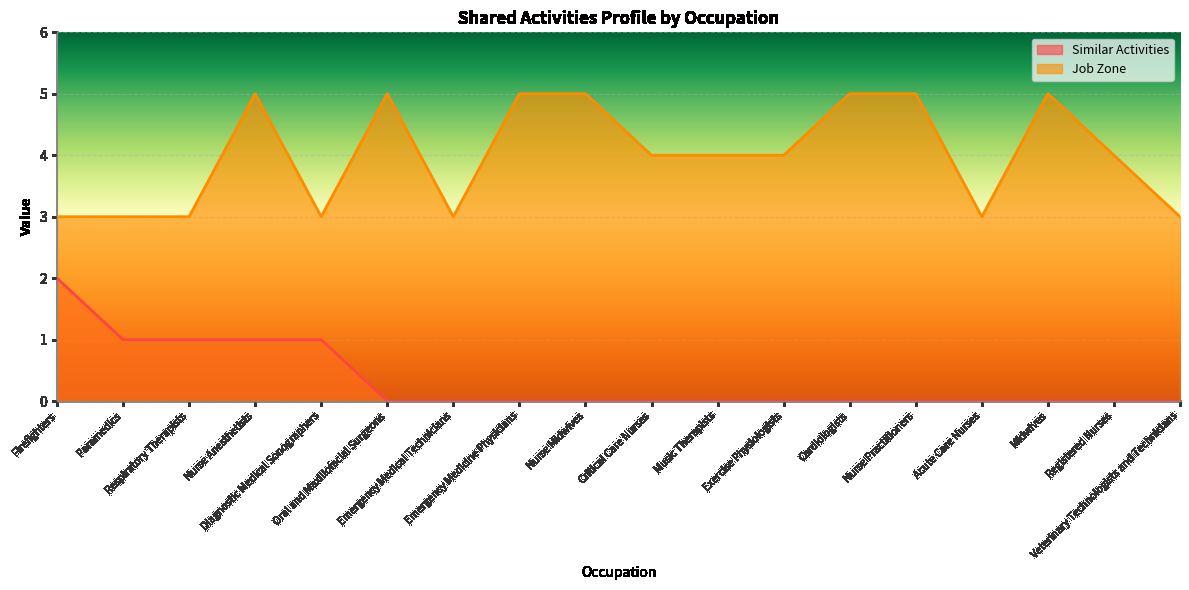

What is the difference between the maximum and second lowest values in the Job Zone series?

2